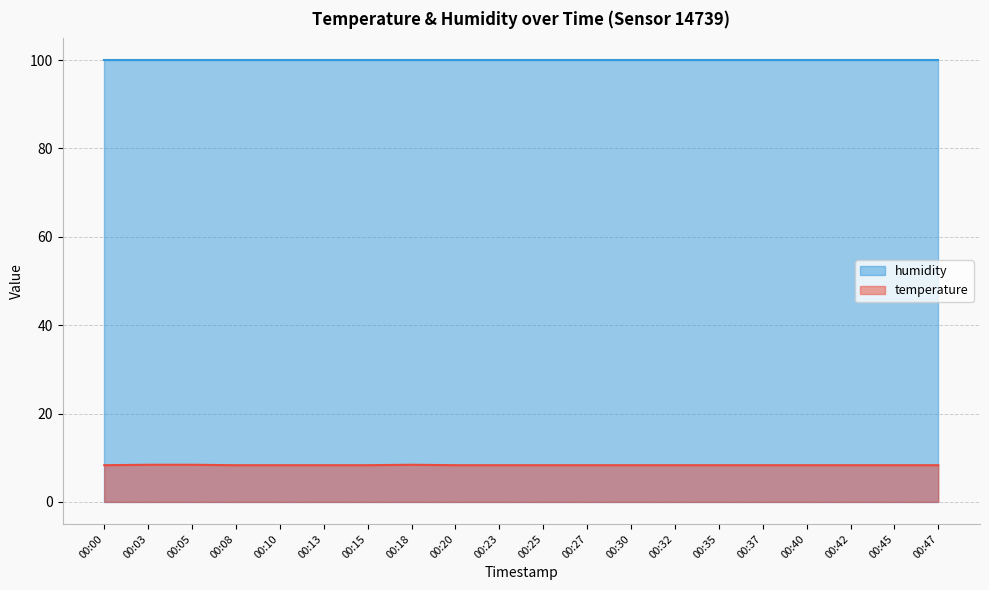

What is the difference between the maximum and minimum values?

0.1